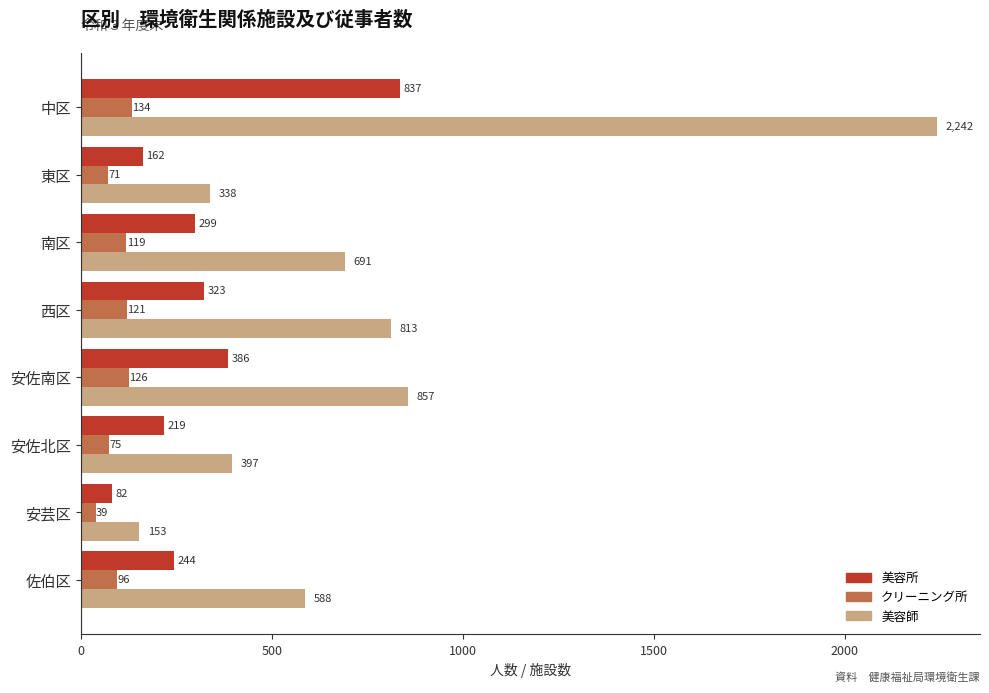

At how many categories does at least one series exceed 1904?

1